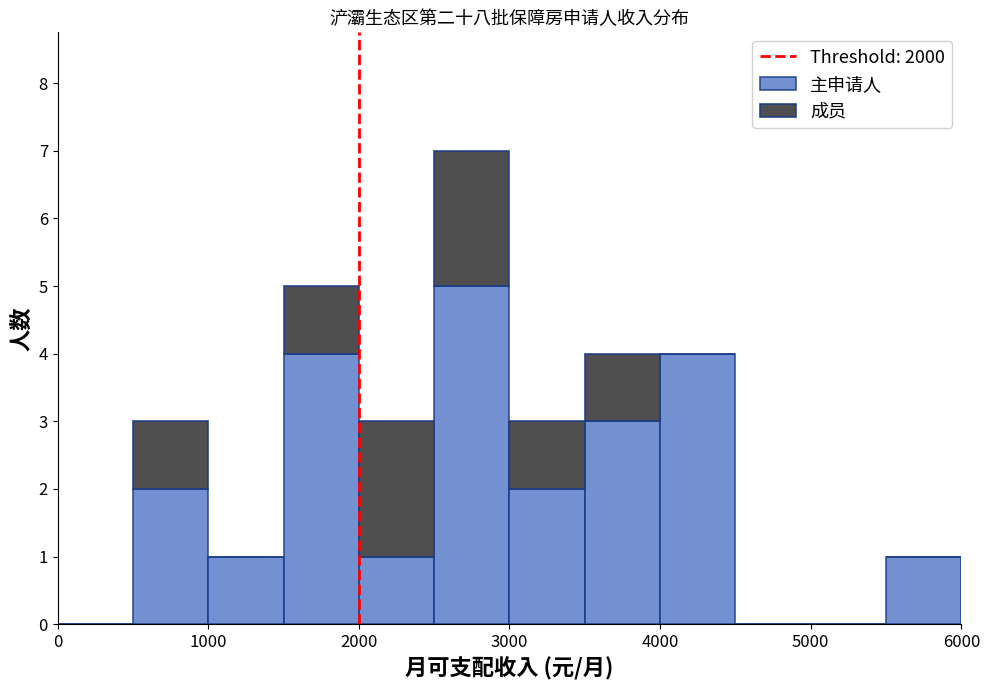

Reading left to right, list every stacked bar in this chart as the range it spans on the x-axis followed by its total height. The values are not printed on the chart, so give them approximately, as read against the axis.

0 to 500: 0
500 to 1000: 3
1000 to 1500: 1
1500 to 2000: 5
2000 to 2500: 3
2500 to 3000: 7
3000 to 3500: 3
3500 to 4000: 4
4000 to 4500: 4
4500 to 5000: 0
5000 to 5500: 0
5500 to 6000: 1